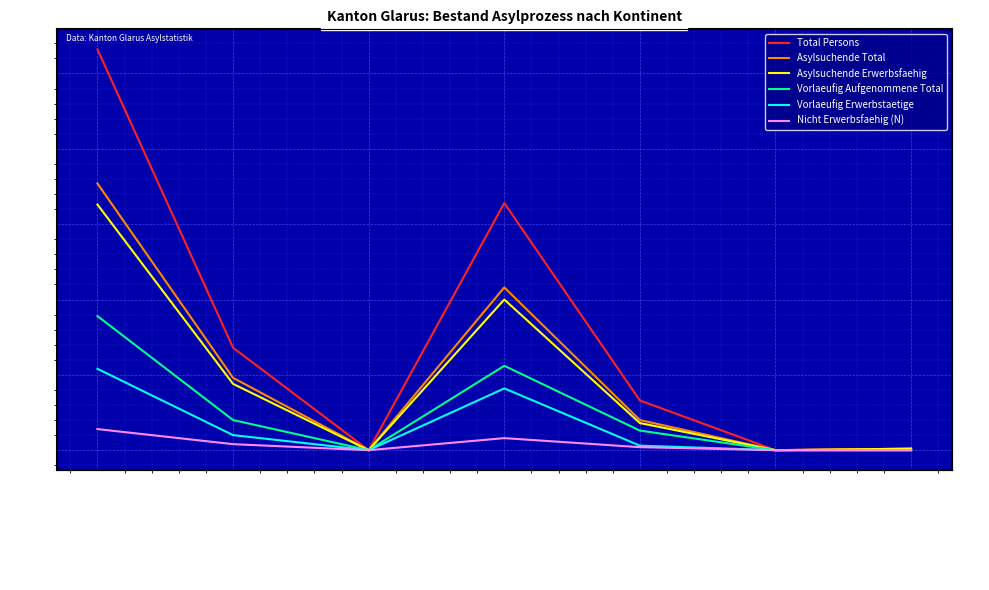

What is the approximate value of Asylsuchende Total at Gesamttotal?

177